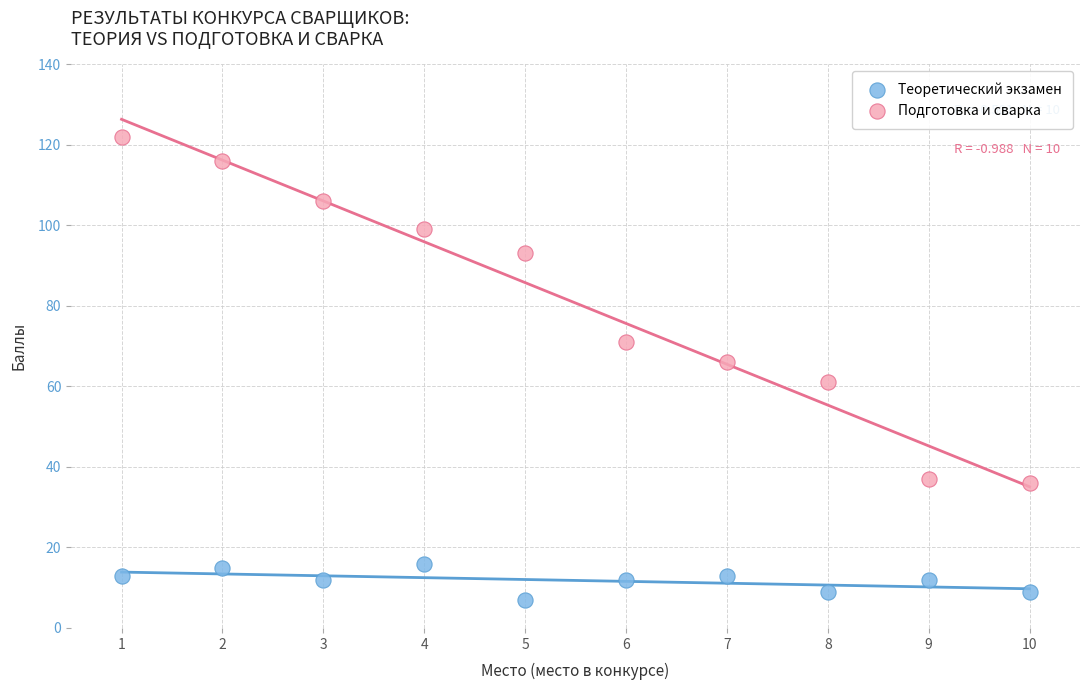

Across all data points, what is the range of Y values (max minus min)?

115